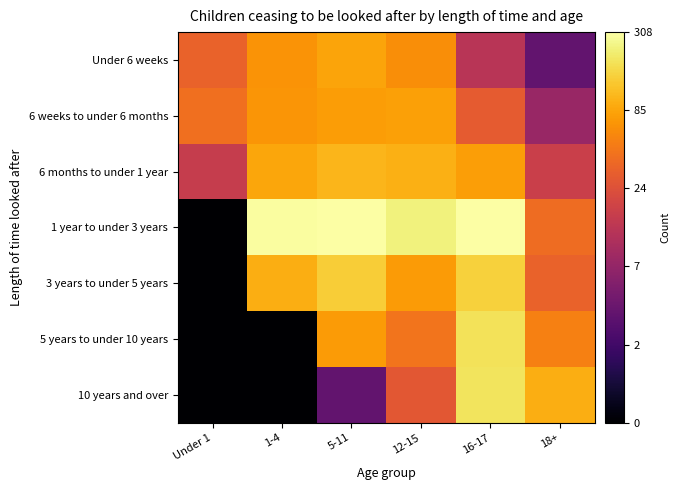

At how many categories does at least one series exceed 0?

6